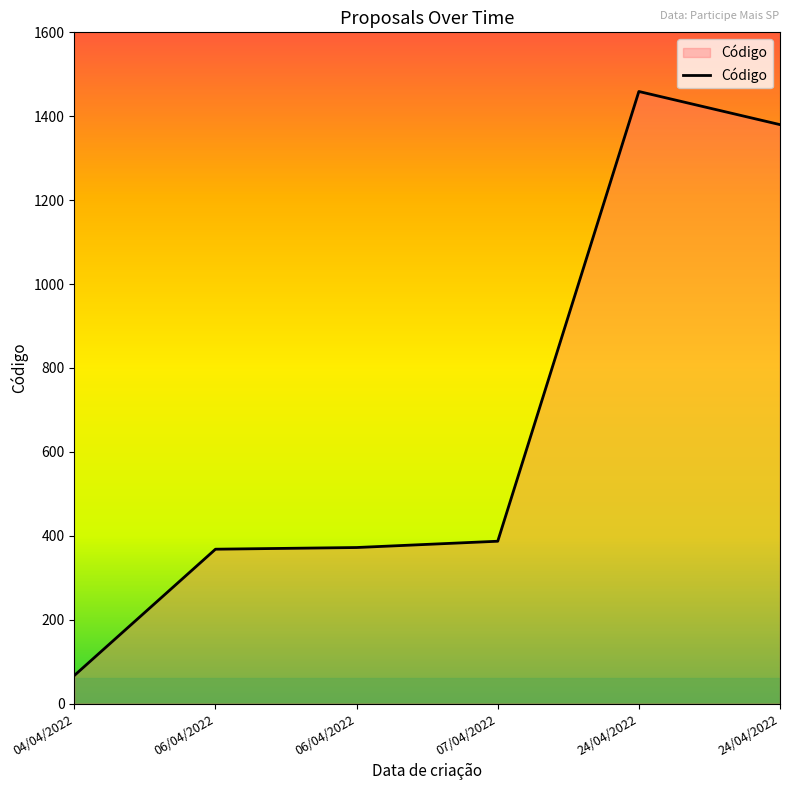

What is the difference between the second highest and second lowest values?

1012